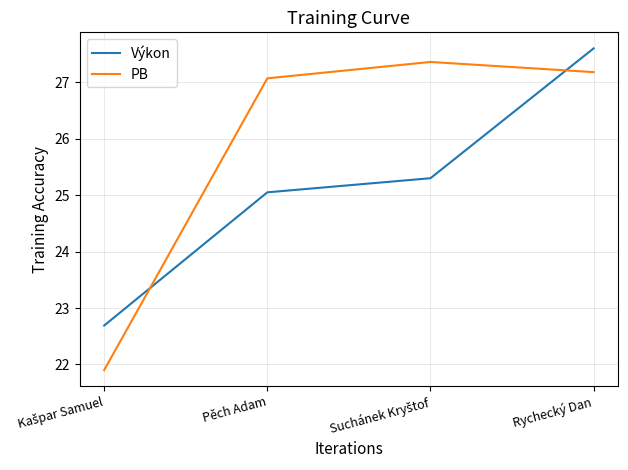

Reading left to right, list all the values displayed in this chart.

Výkon: 22.7	25.1	25.3	27.6
PB: 21.9	27.1	27.4	27.2